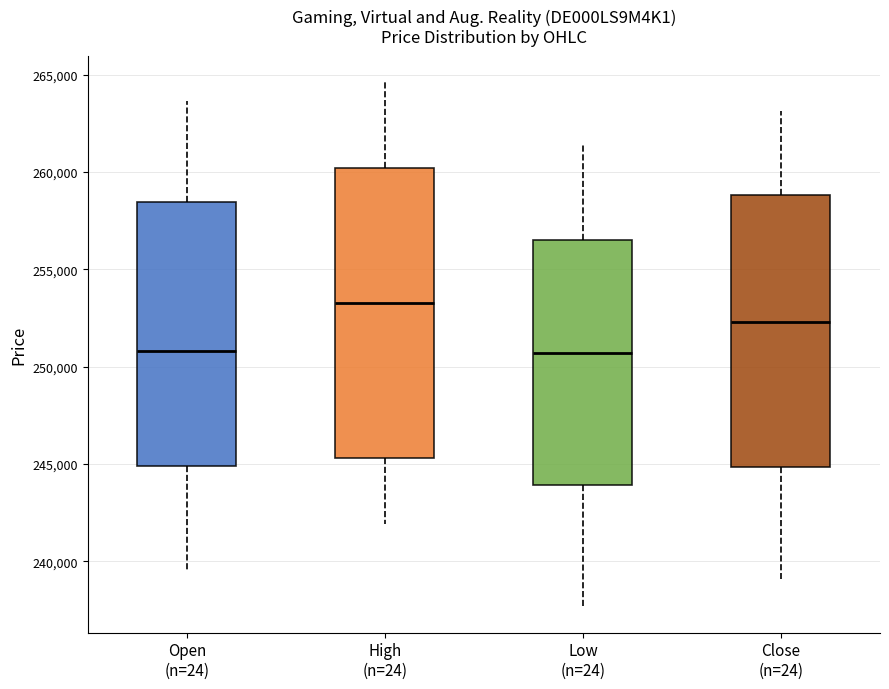

Where does the median line of the box for Open (n=24) sit on the y-axis? The values are not printed on the chart, so give them approximately, as read against the axis.

251000